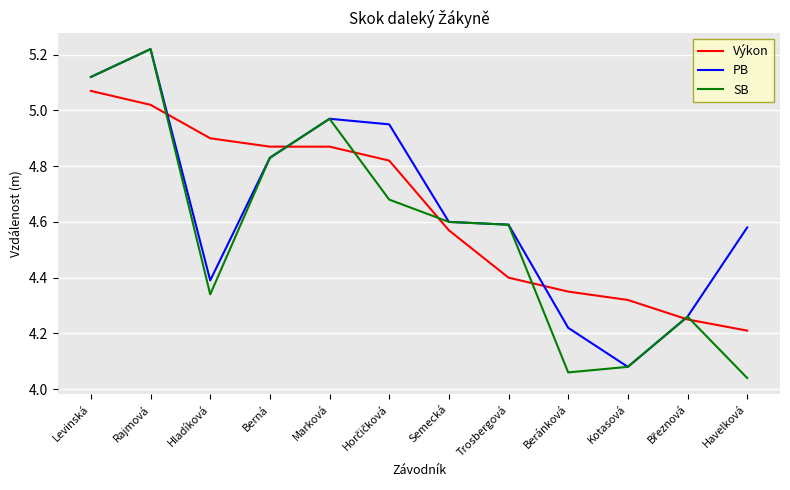

Is it true that SB equals 6.9 at Levinská?

False